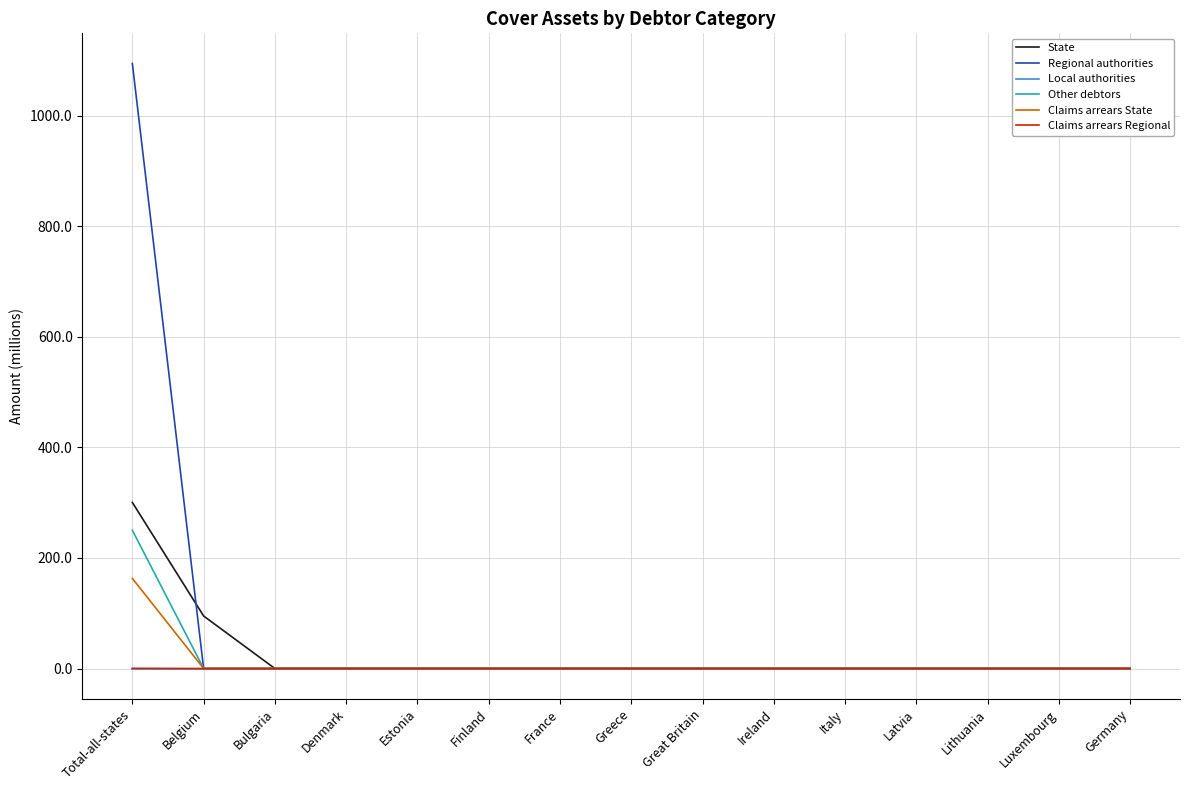

True or false: Local authorities has a value of 0.0 at Denmark.

True